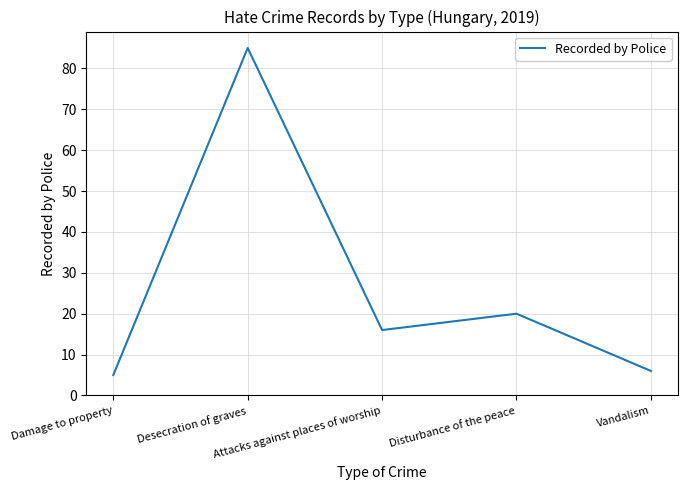

Is it true that the value at Vandalism is 6?

True